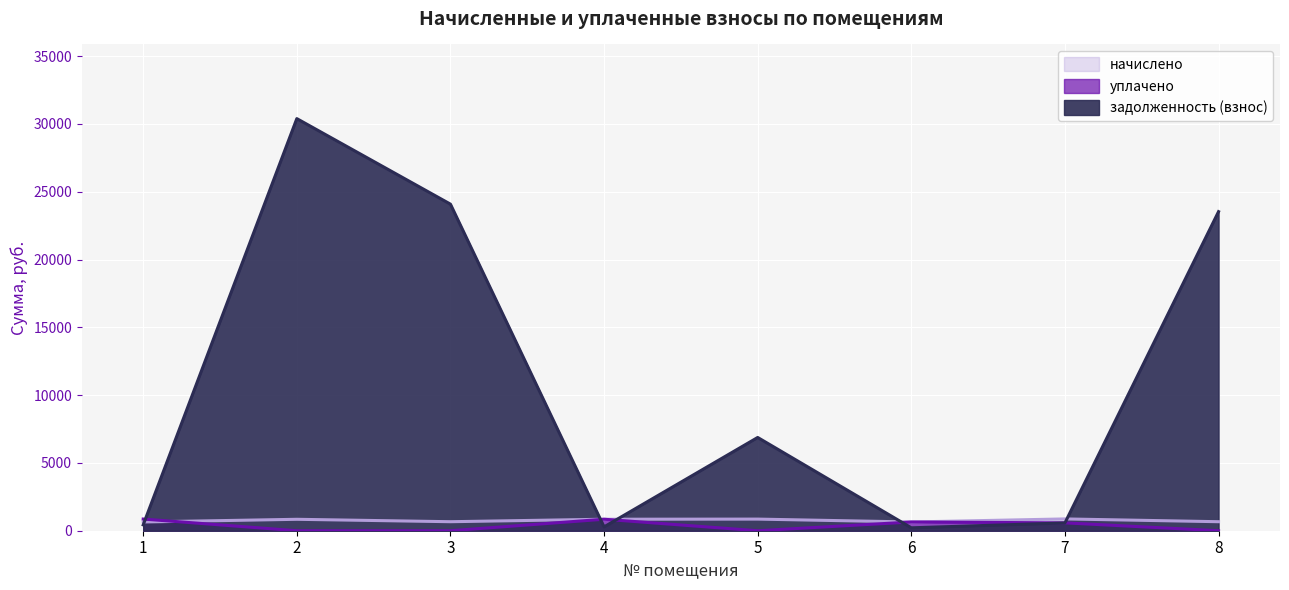

What is the maximum value shown in the chart?

30389.8